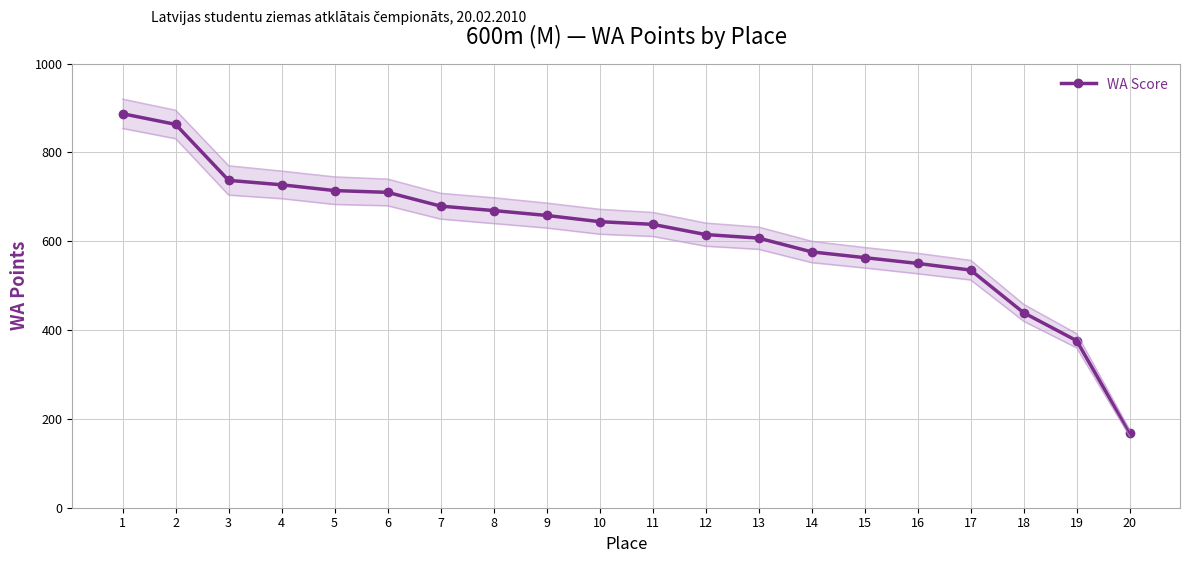

At which label does the data first exceed 644?

1